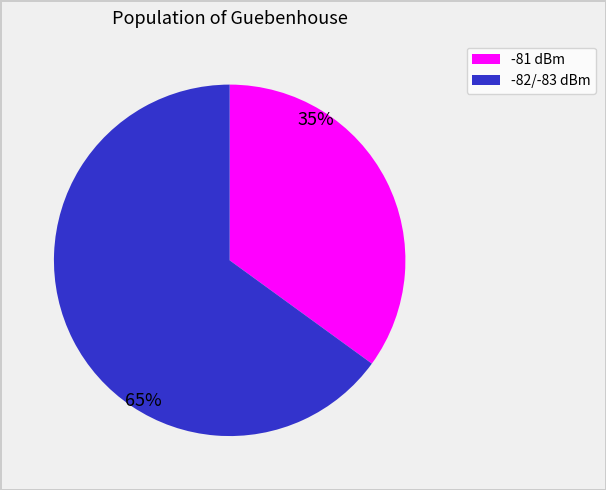

To the nearest percent, what is the average slice percentage?

50%